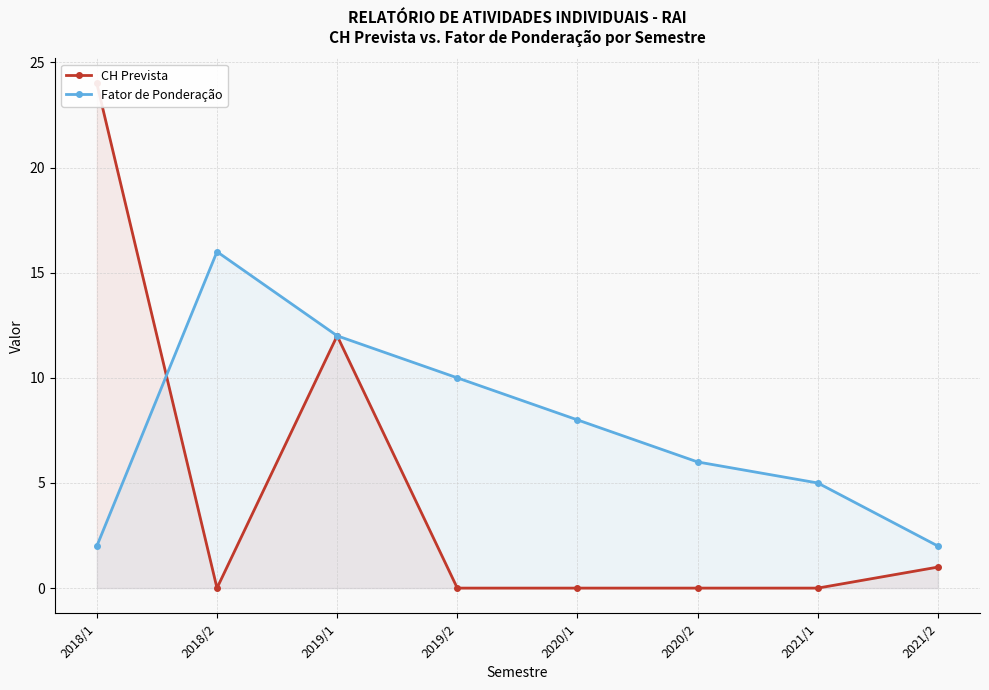

The Fator de Ponderação series shows 10 at 2019/2. True or false?

True